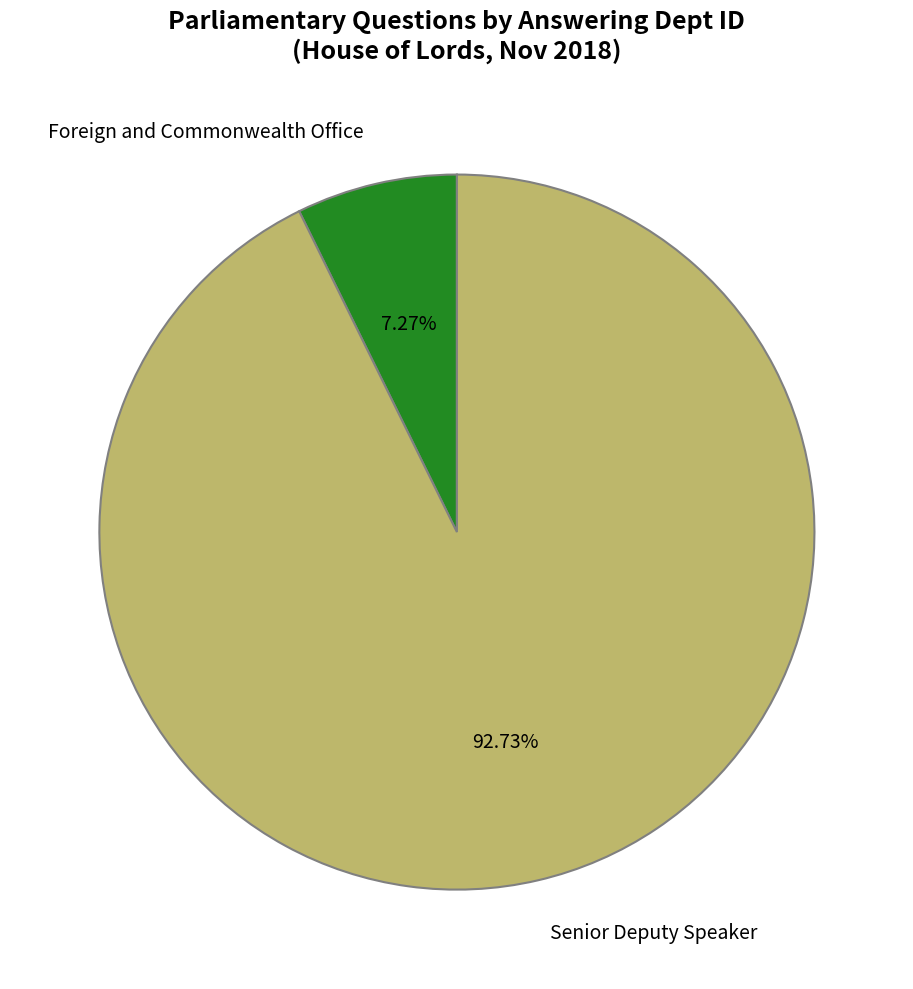

Which slice is the smallest?

Foreign and Commonwealth Office